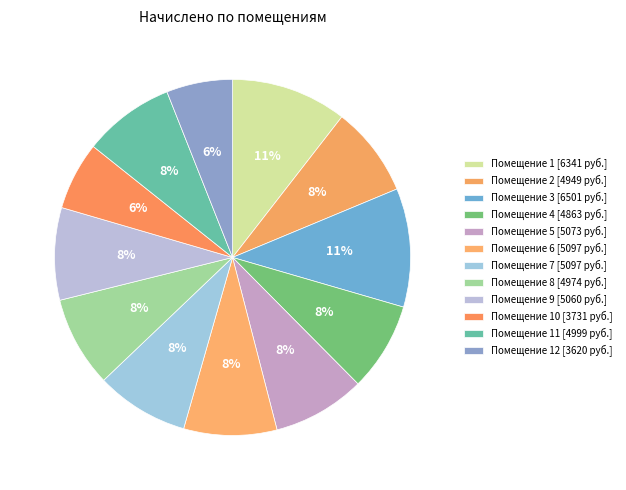

How many slices are in this pie chart?

12